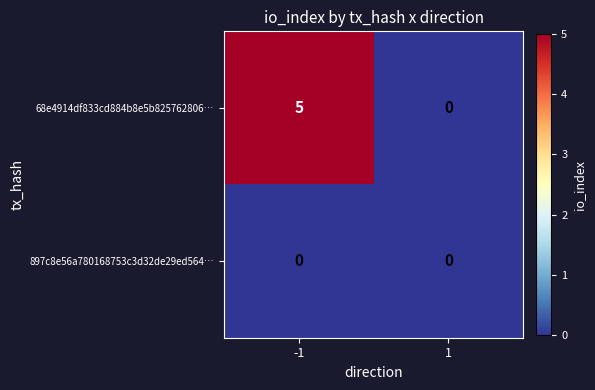

List the series in order of their overall mean, lowest first.

897c8e56a780168753c3d32de29ed564…, 68e4914df833cd884b8e5b825762806…